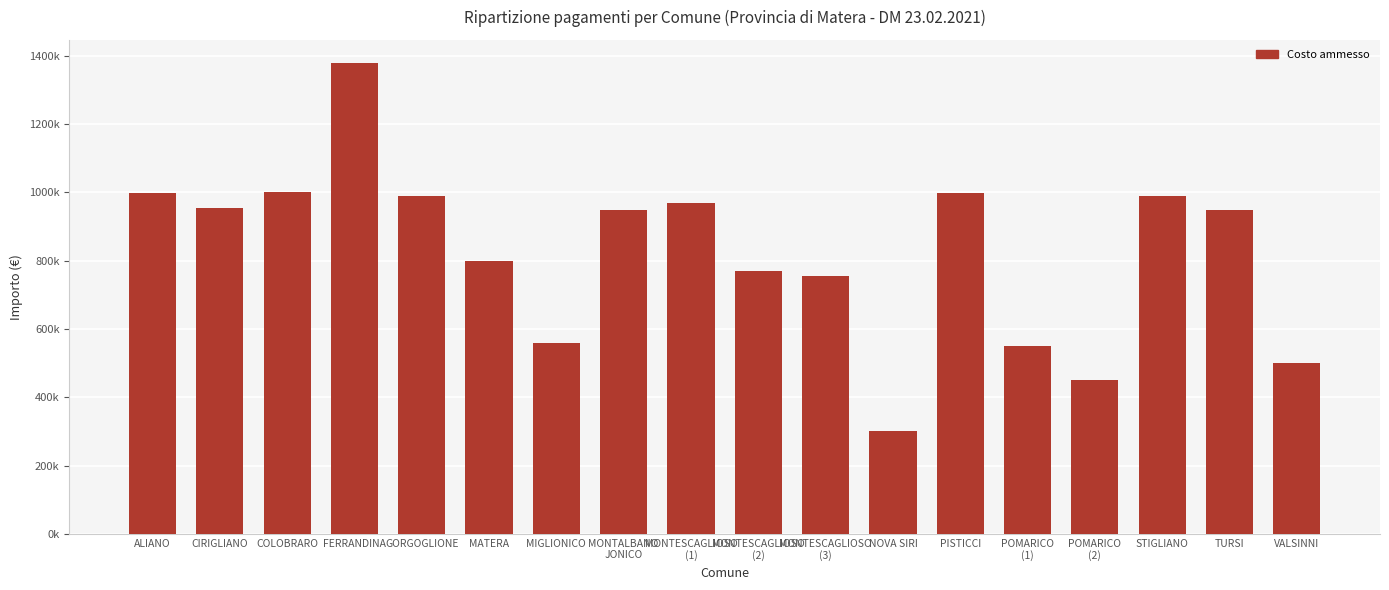

Reading left to right, list all the values displayed in this chart.

998200.0	954171.0	999879.0	1377836.6	990000.0	800000.0	560000.0	950000.0	969660.0	770940.0	756580.0	300000.0	998763.0	550000.0	450000.0	990000.0	950000.0	500000.0